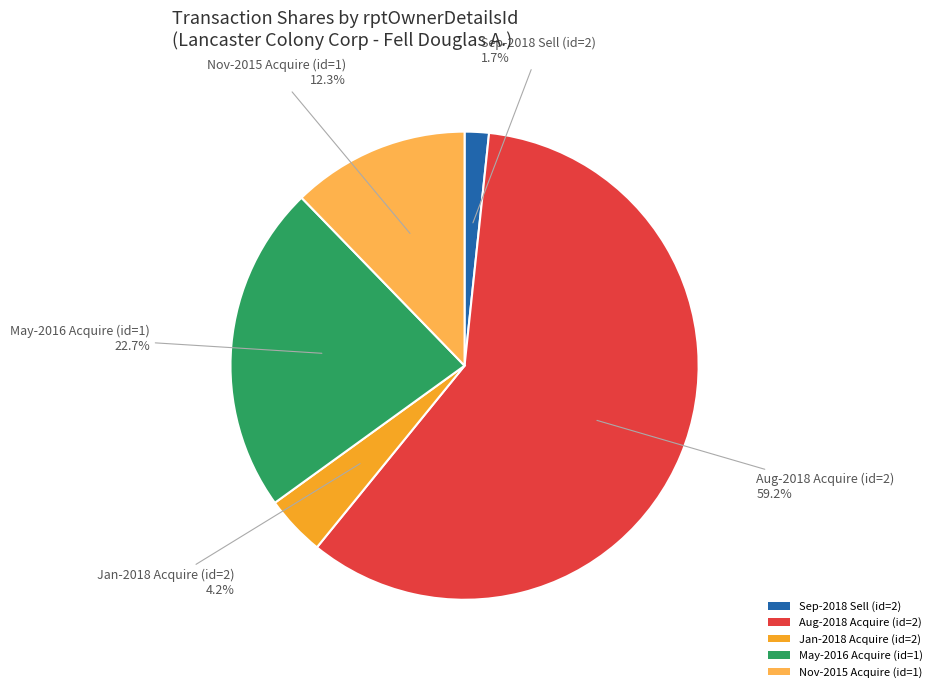

How many slices are in this pie chart?

5